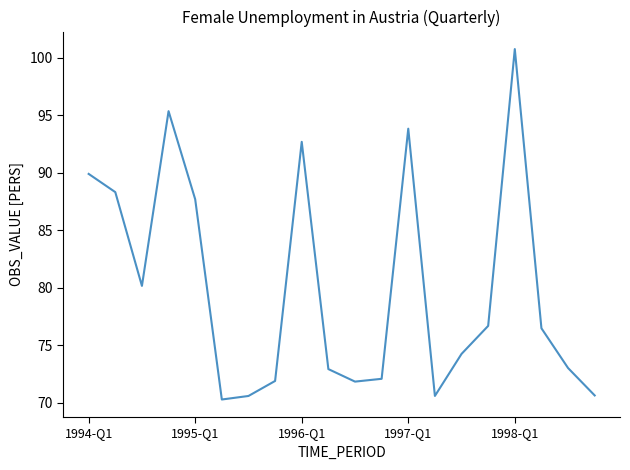

What is the greatest value displayed?

100.7